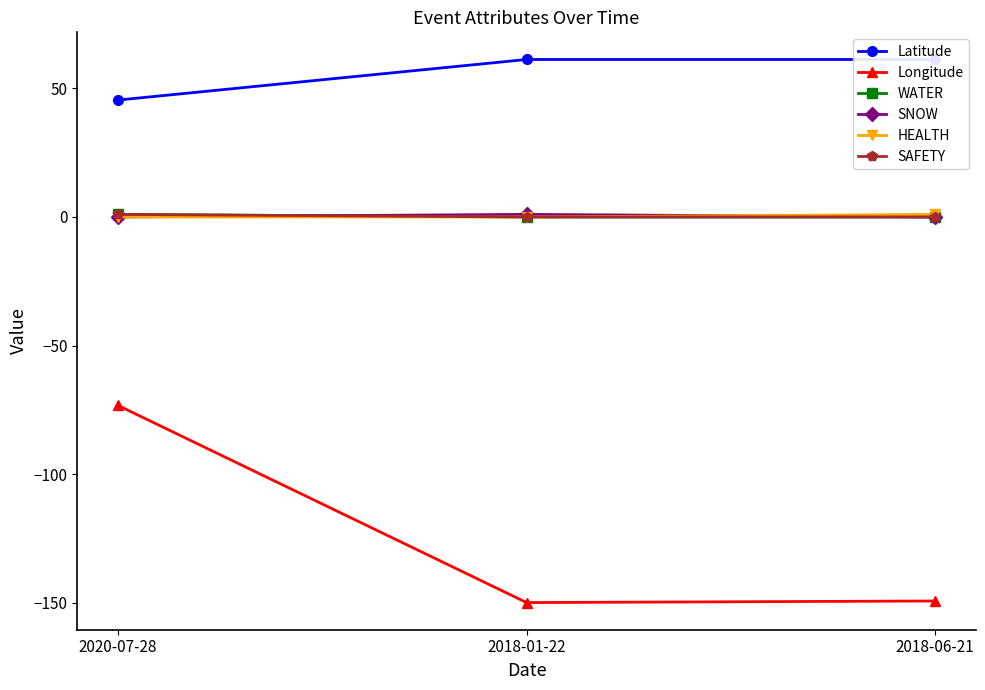

What is the greatest value displayed?

61.2